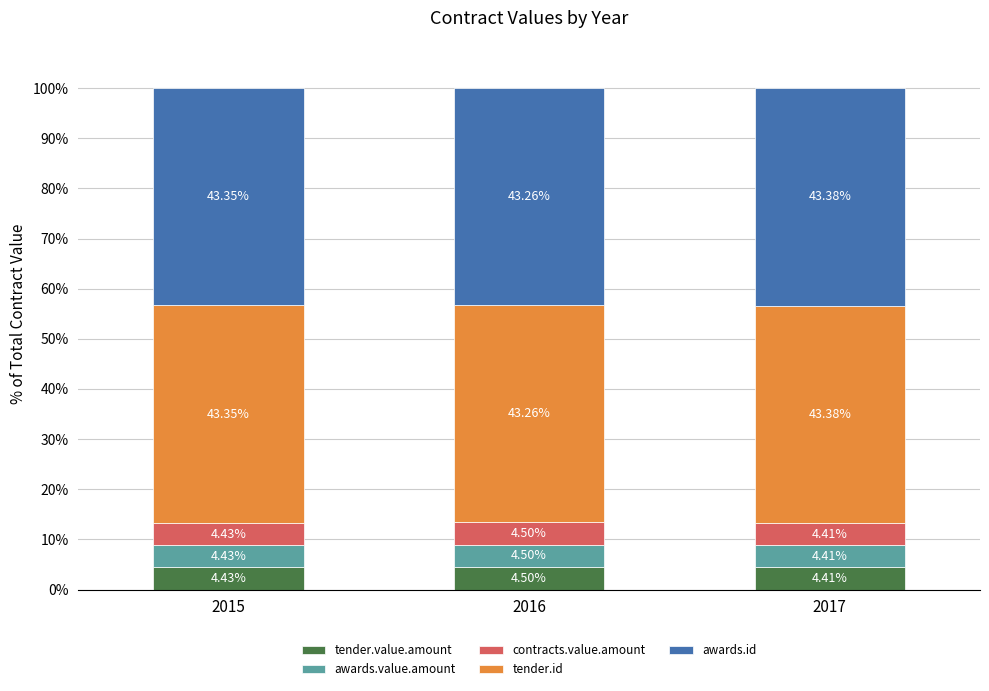

What is the total value across all series at 2015?

100.0